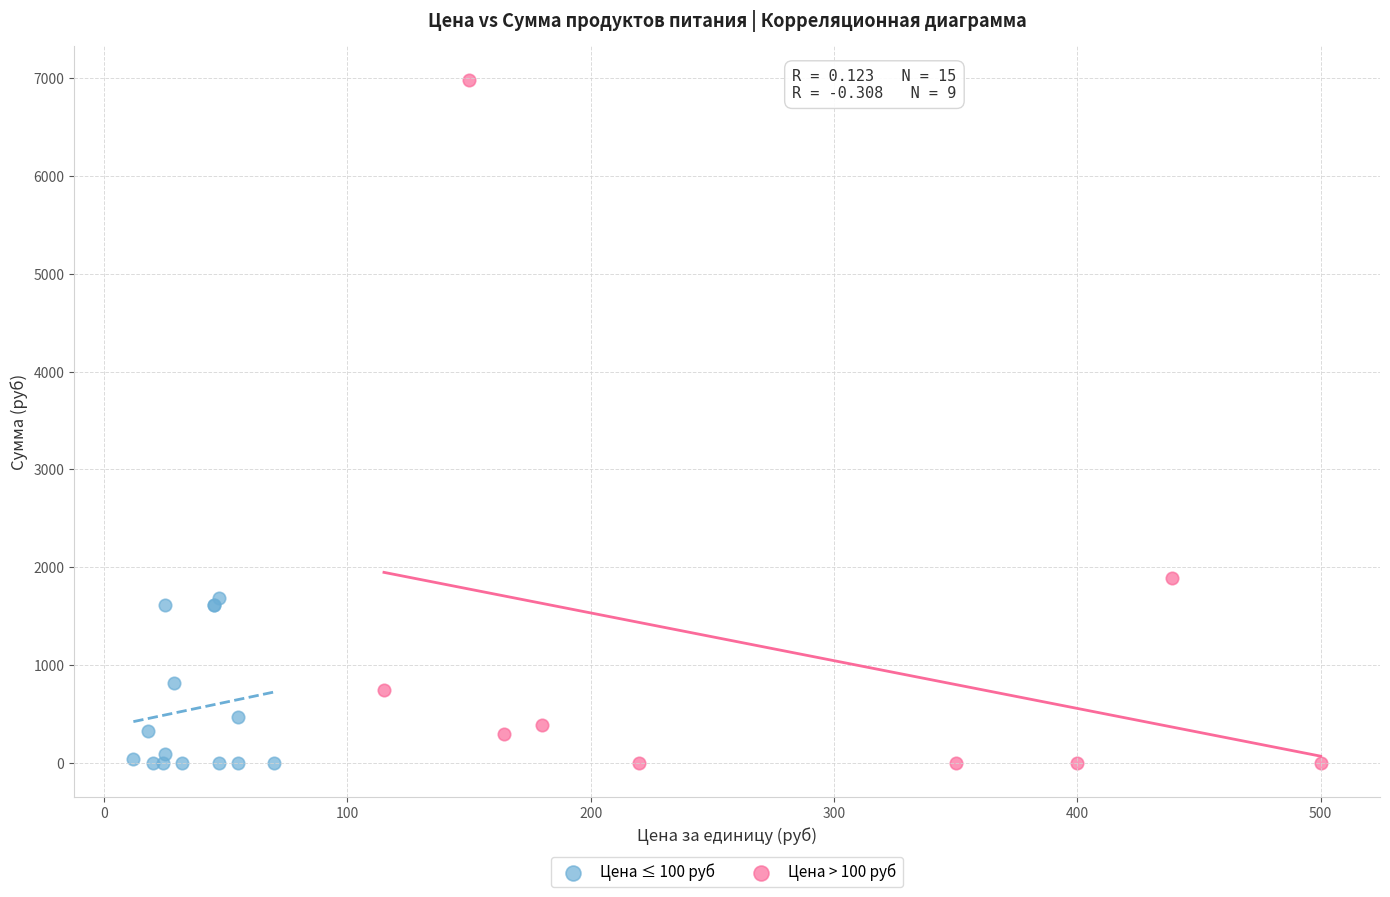

Which series contains the highest Y value?

Цена > 100 руб